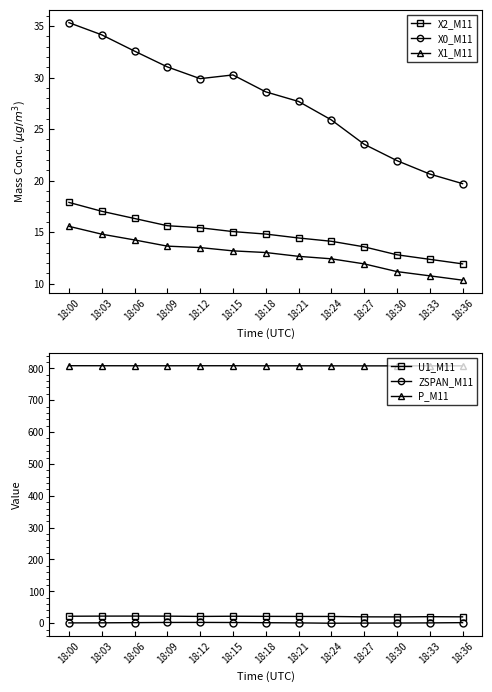

What is the value of the X2_M11 point at the 12th from the left?

12.4